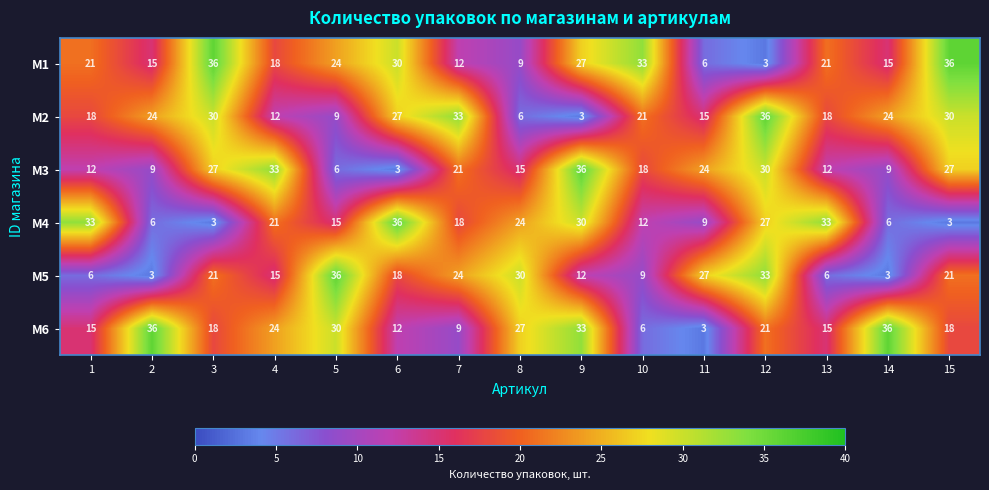

At 5, list the series in order from largest to smallest.

M5, M6, M1, M4, M2, M3